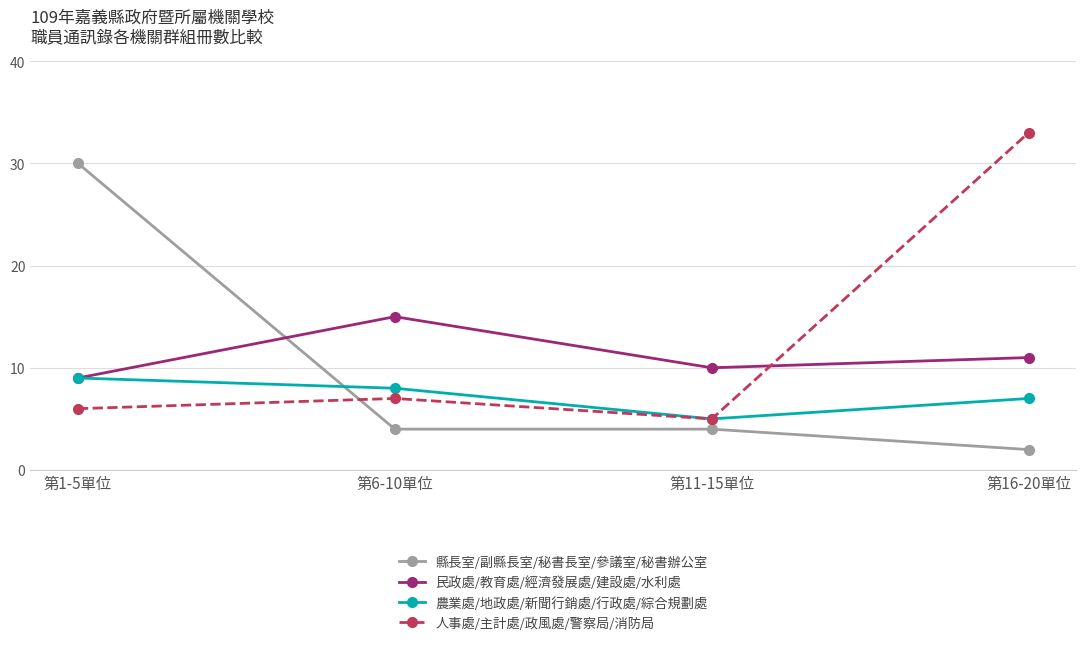

What is the label of the 4th point from the right?

第1-5單位